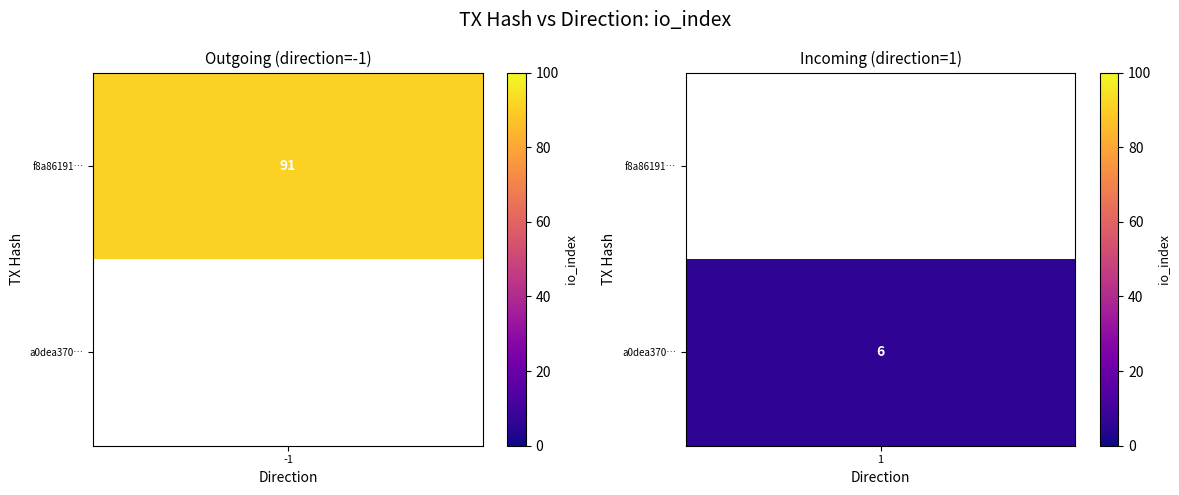

Reading left to right, transcribe all the data shown in this chart.

f8a86191b7d42fcf7c7e1762502a6cc85122632: direction=-1	io_index=91
a0dea370e7097082261cf7480da33017f545b24: direction=1	io_index=6